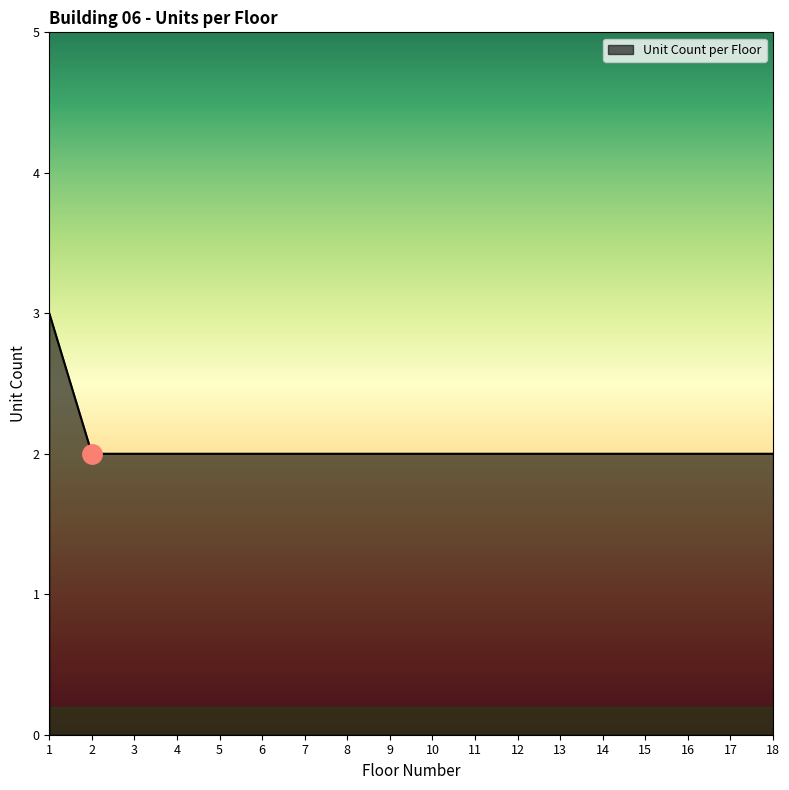

How many lines are shown in the chart?

1